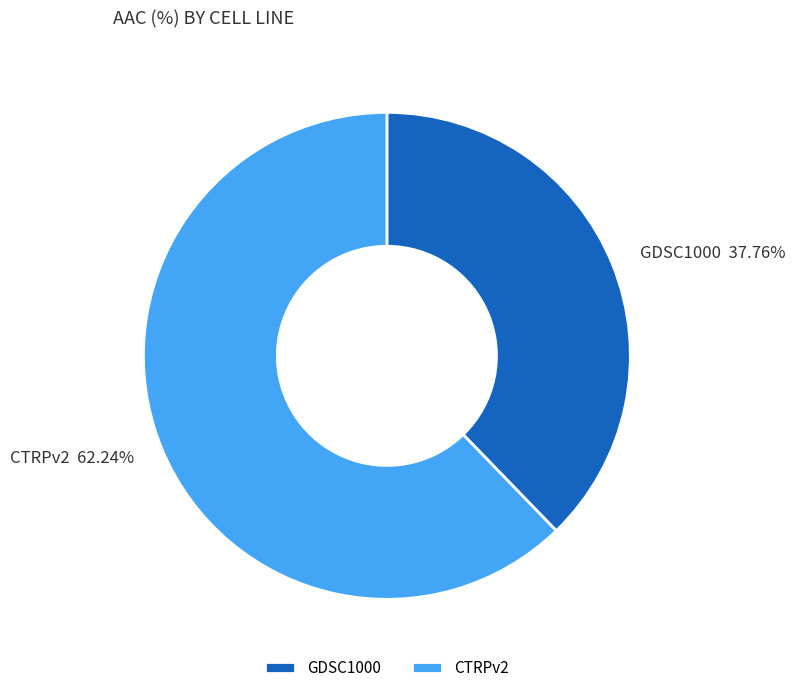

The GDSC1000 slice represents 50% of the pie. True or false?

False